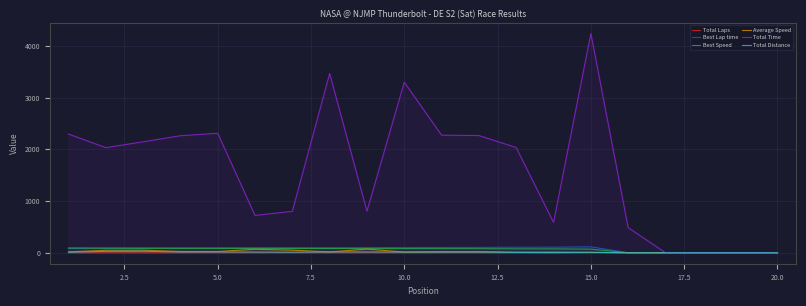

Which series has the largest total across all categories?

Total Time